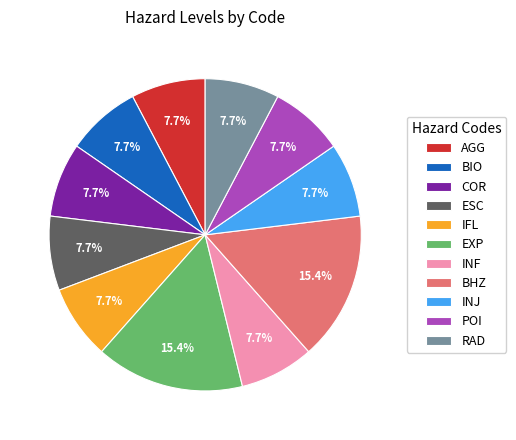

Is POI the majority of the pie?

No